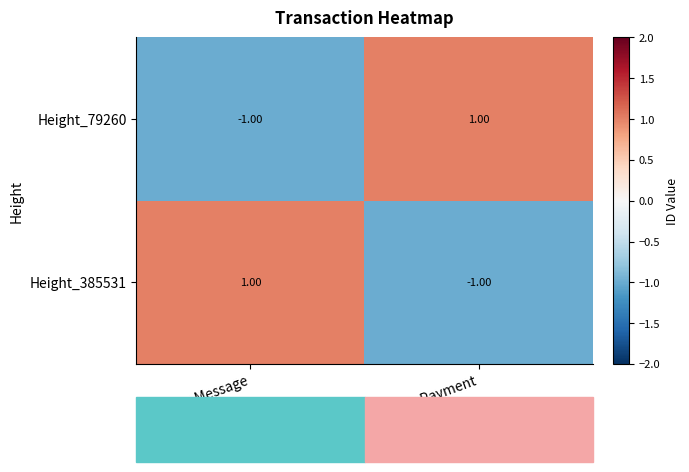

At Arbitrary Message, list the series in order from largest to smallest.

Height_385531, Height_79260